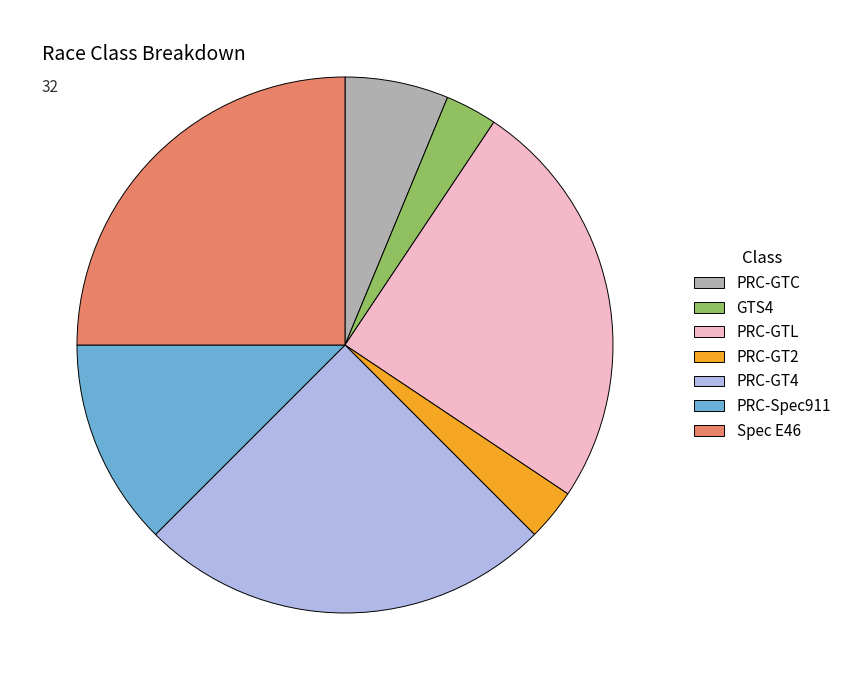

Does any single category account for the majority?

No